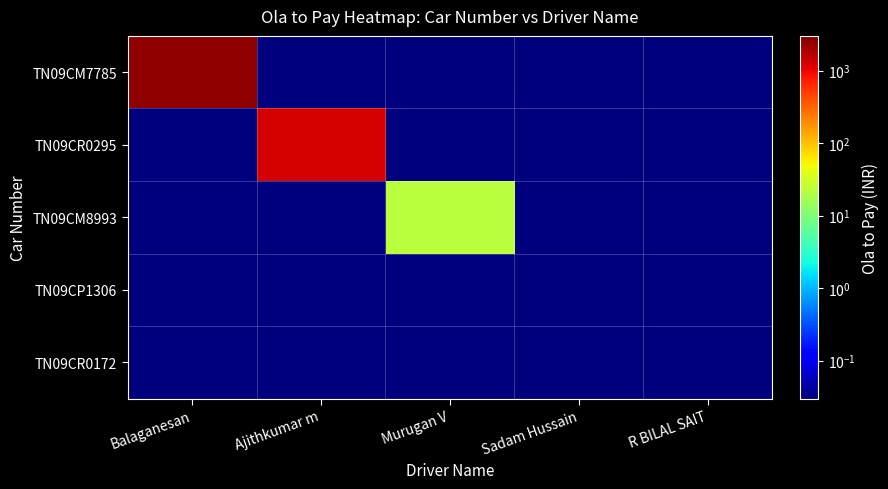

What is the total value across all series at Sadam Hussain?

0.1